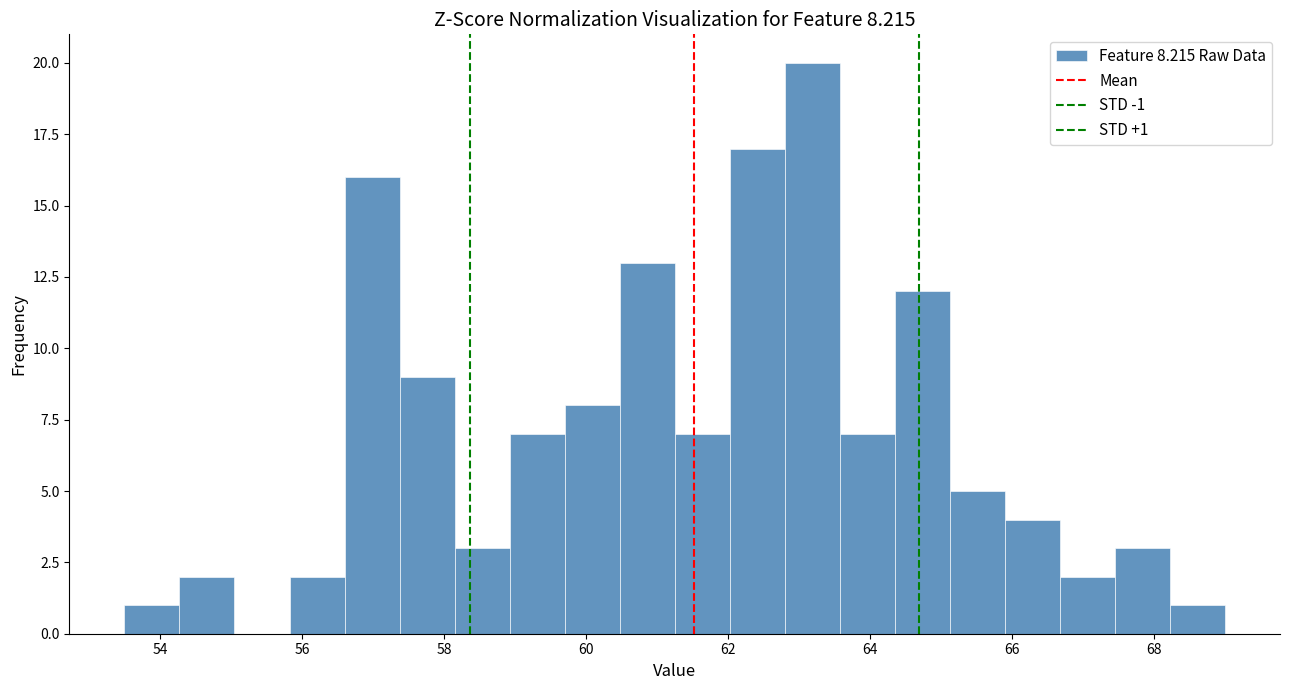

Read against the x-axis, roughly where is the centre of the tallest bar?

63.2